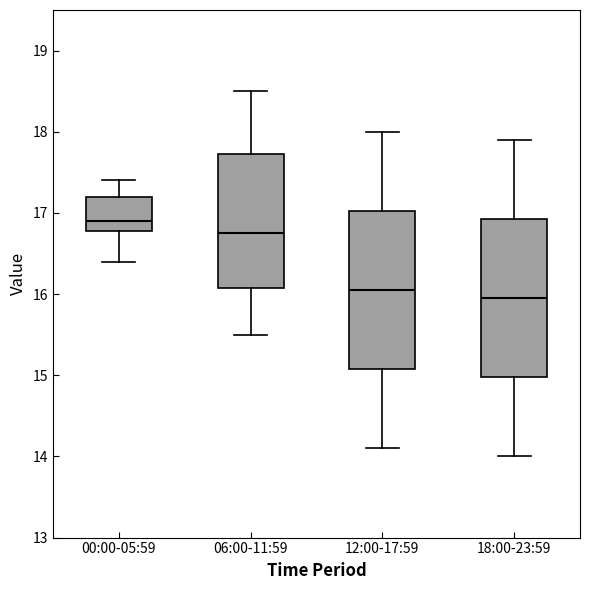

Reading left to right, read every box against the y-axis: the position of its median line, the range the box covers, and the ends of its whiskers. The values are not printed on the chart, so give them approximately, as read against the axis.

00:00-05:59: median 16.9, box 16.8 to 17.2, whiskers 16.4 to 17.4
06:00-11:59: median 16.8, box 16.1 to 17.7, whiskers 15.5 to 18.5
12:00-17:59: median 16.1, box 15.1 to 17.0, whiskers 14.1 to 18.0
18:00-23:59: median 16.0, box 15.0 to 16.9, whiskers 14.0 to 17.9